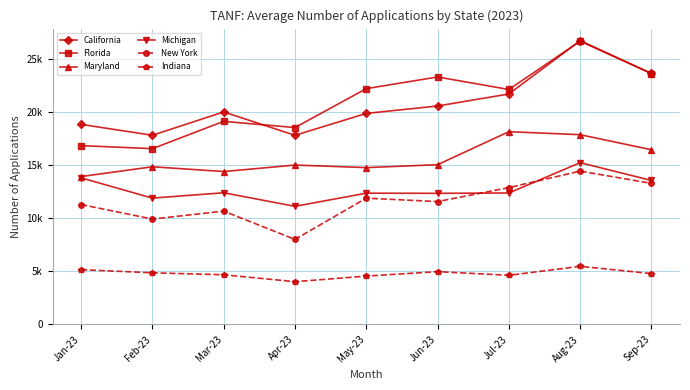

What are all the series names shown in the legend?

California, Florida, Maryland, Michigan, New York, Indiana